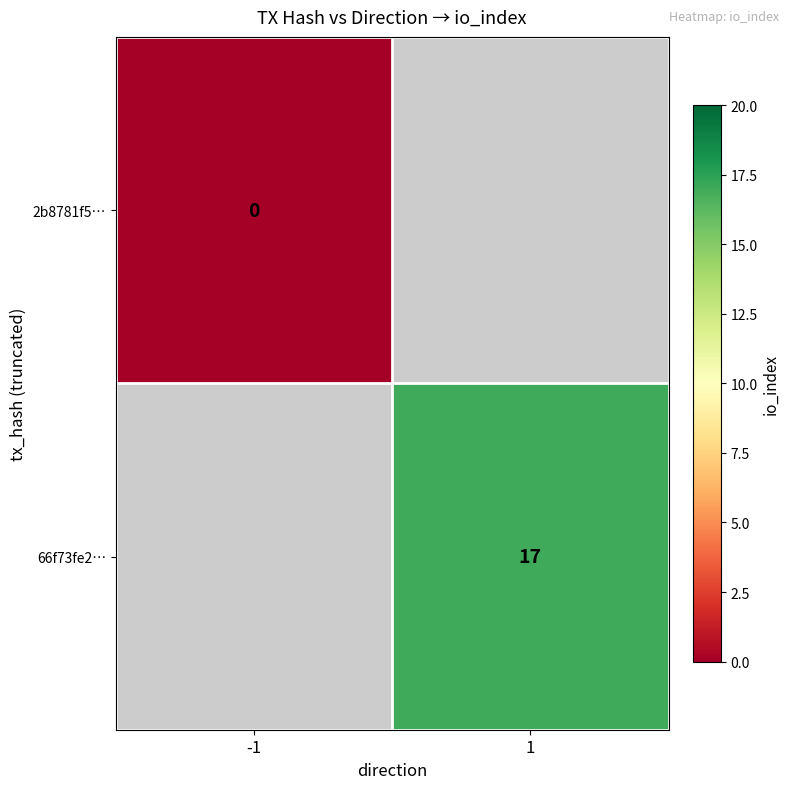

Count the number of categories in the chart.

2